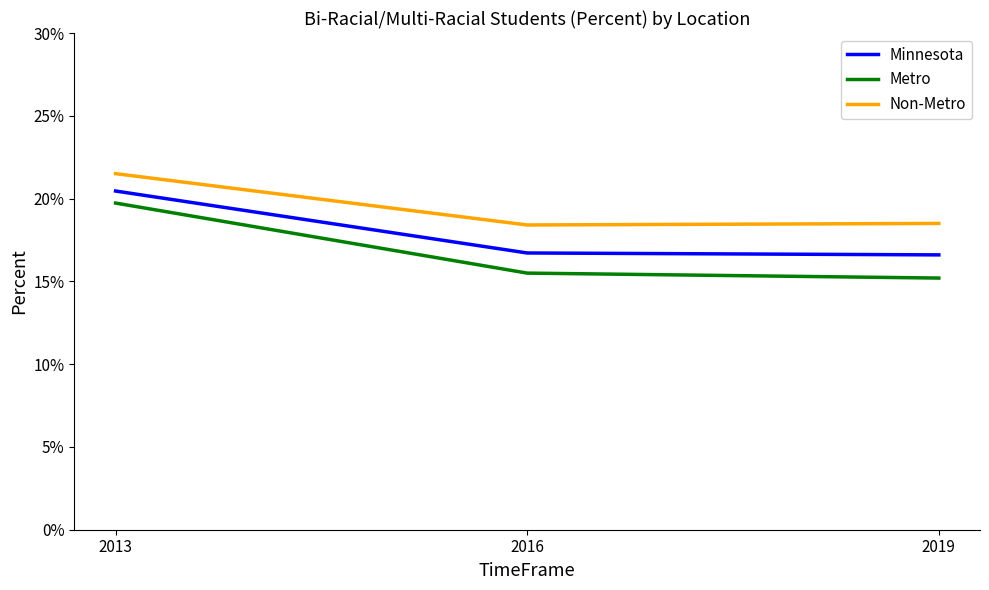

Does the chart have visible grid lines?

No